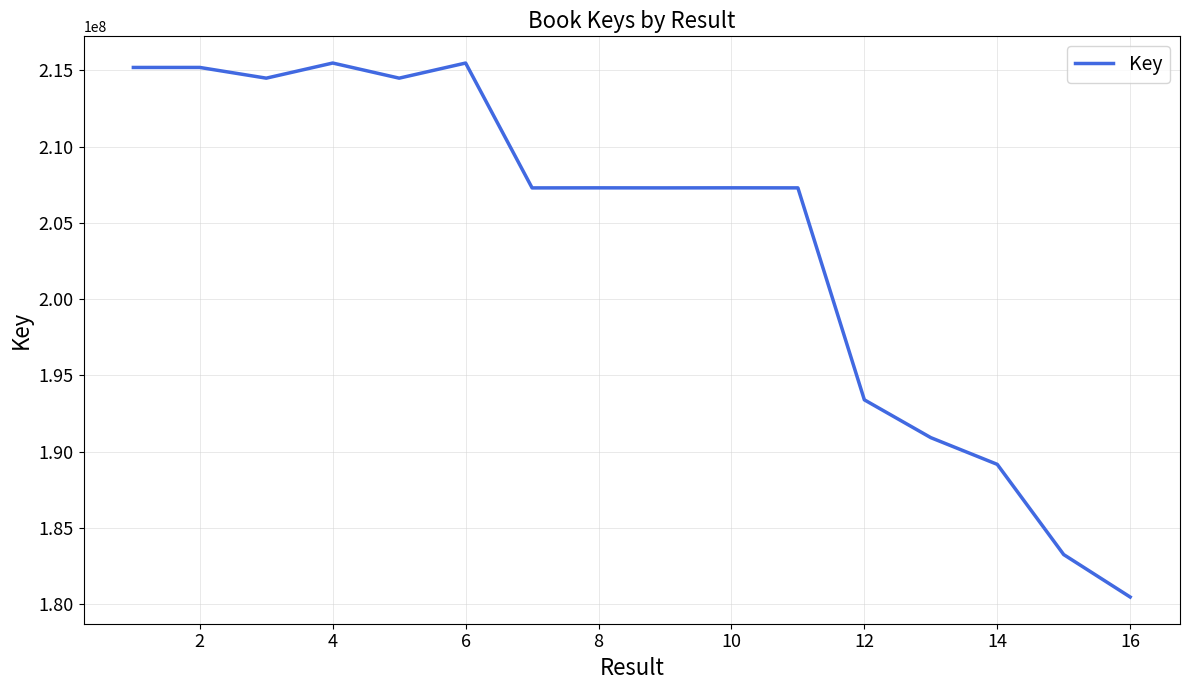

What is the minimum value shown in the chart?

180475476